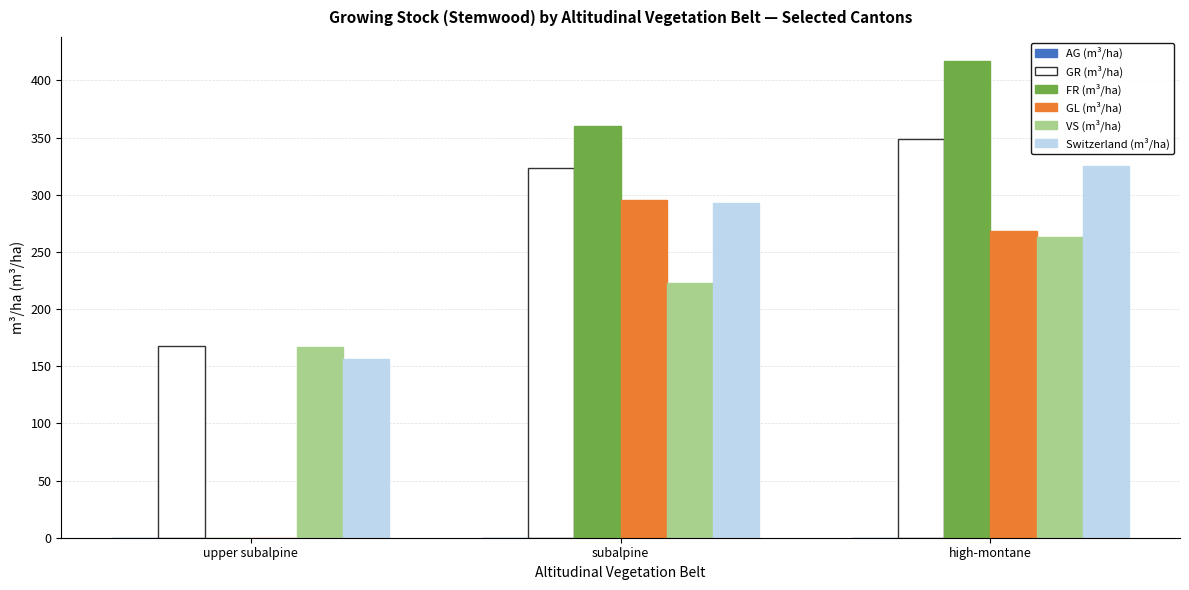

The Switzerland (m³/ha) series shows 156.1 at upper subalpine. True or false?

True